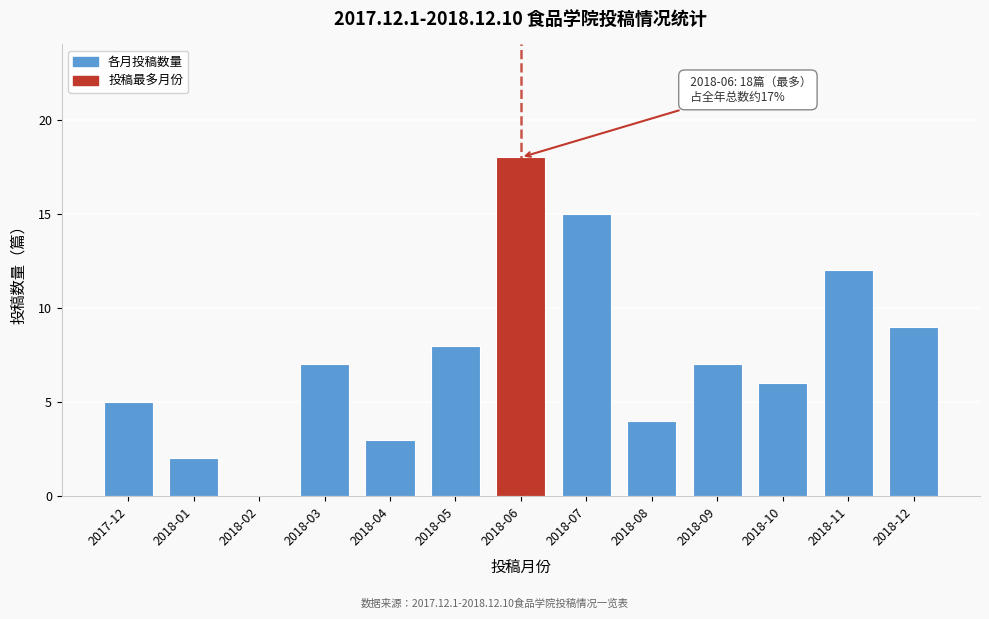

Reading right to left, extract all data points from this chart.

2018-12=9	2018-11=12	2018-10=6	2018-09=7	2018-08=4	2018-07=15	2018-06=18	2018-05=8	2018-04=3	2018-03=7	2018-02=0	2018-01=2	2017-12=5